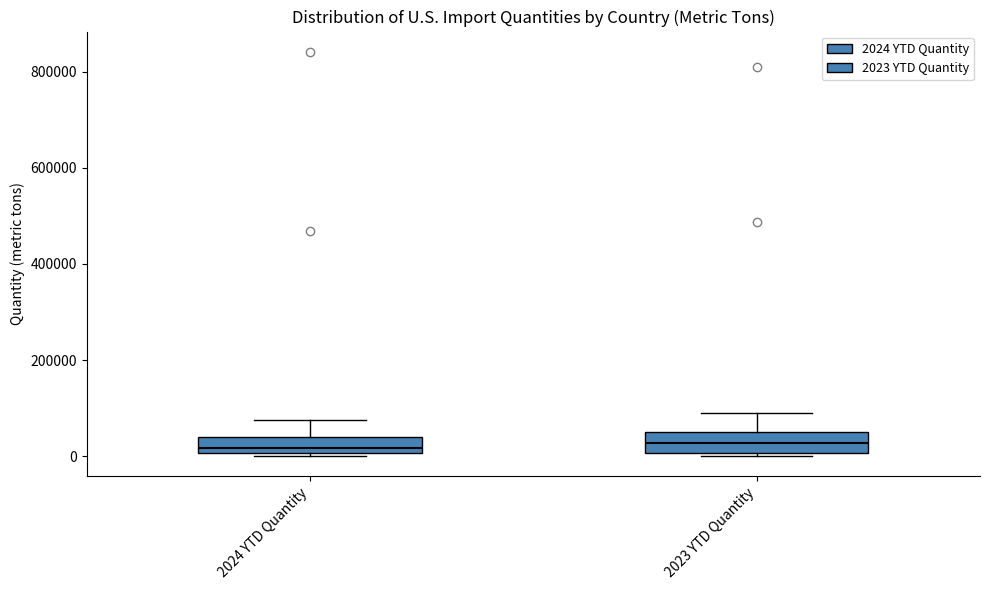

Where does the upper whisker of the box for 2024 YTD Quantity end on the y-axis? The values are not printed on the chart, so give them approximately, as read against the axis.

80000